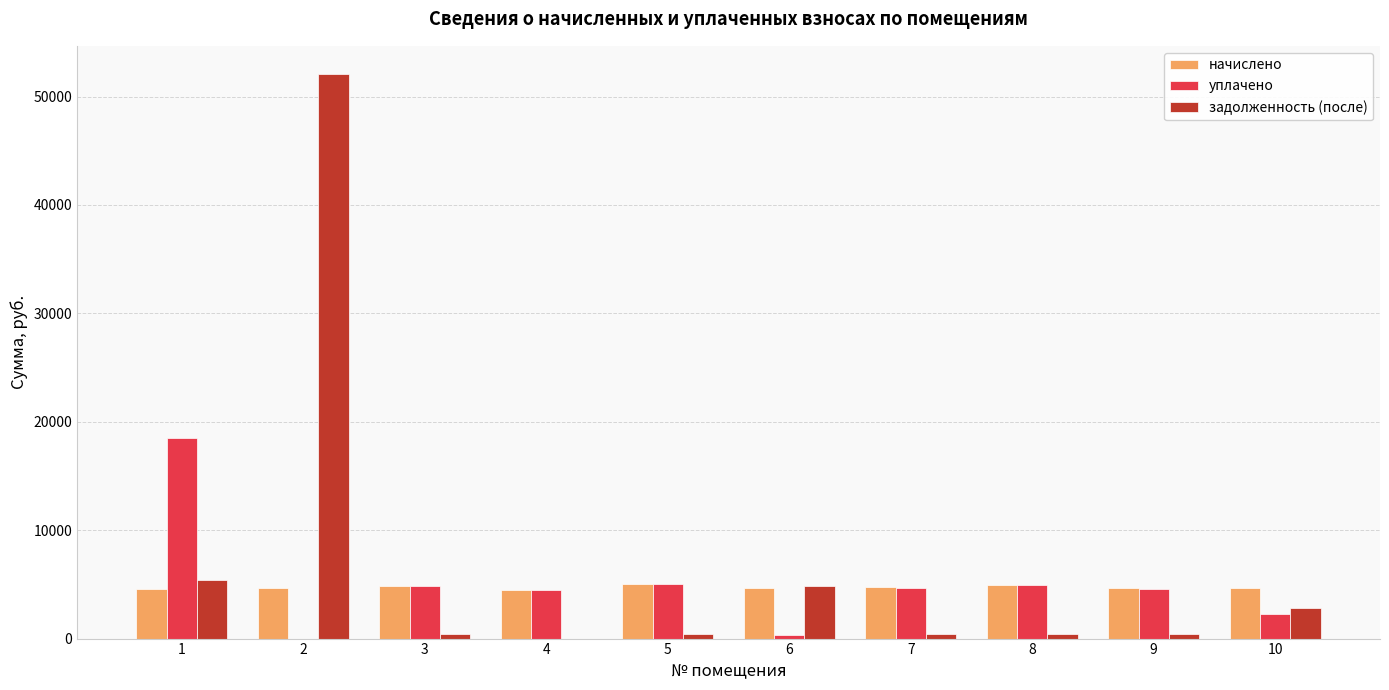

What is the sum of all начислено values?

47390.4